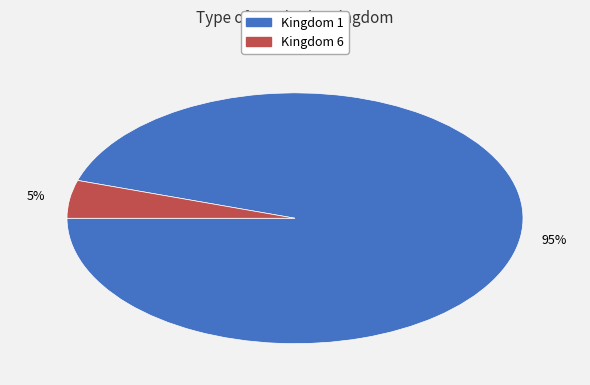

Which has a higher value, Kingdom 6 or Kingdom 1?

Kingdom 1